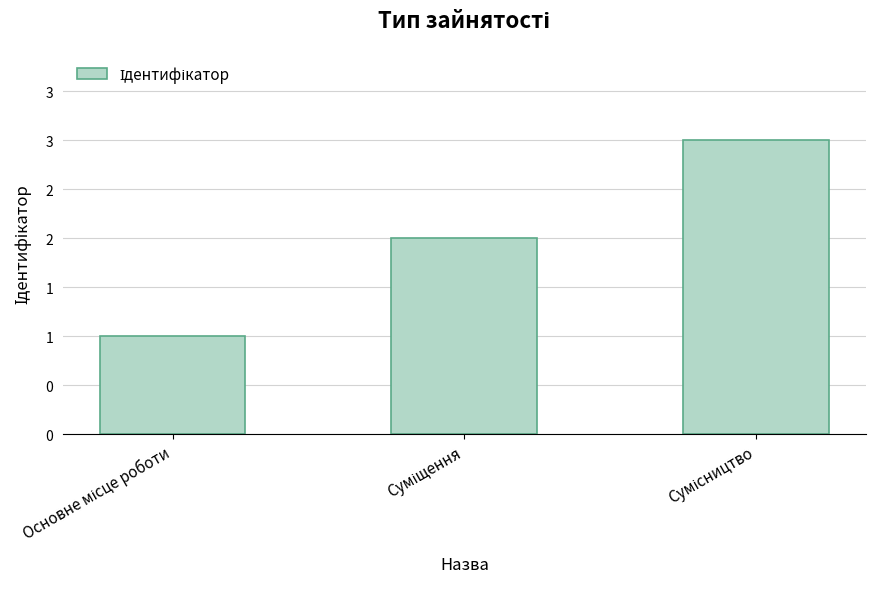

At which label does the data first exceed 2?

Сумісництво